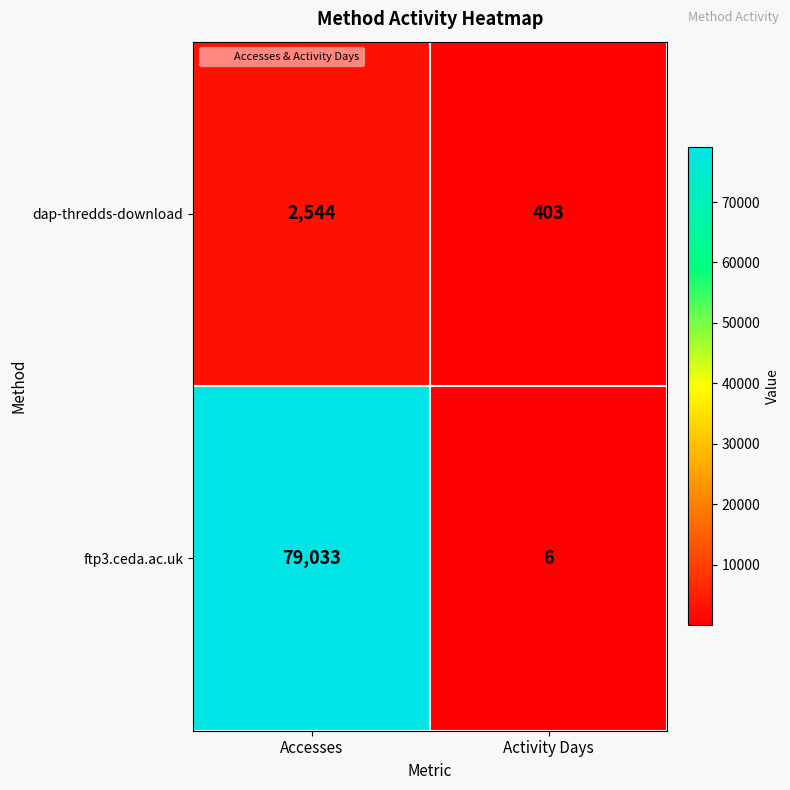

Reading left to right, transcribe all the data shown in this chart.

dap-thredds-download: Accesses=2544	Activity Days=403
ftp3.ceda.ac.uk: Accesses=79033	Activity Days=6